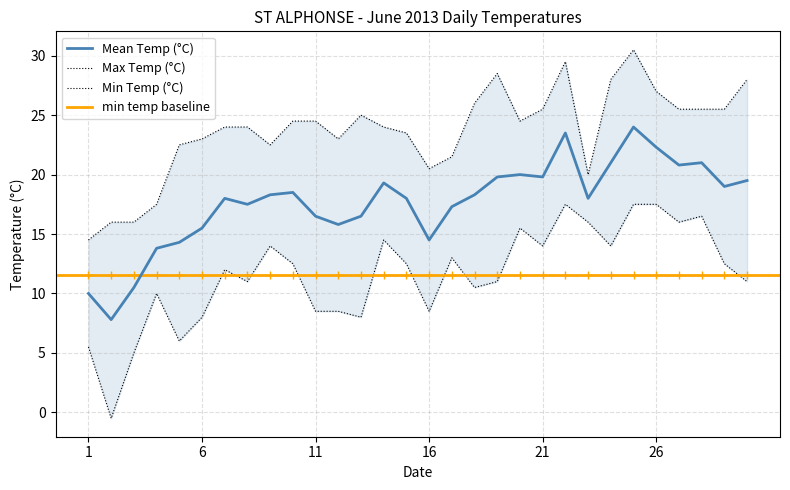

Reading left to right, transcribe all the data shown in this chart.

Mean Temp (°C): 10.0	7.8	10.5	13.8	14.3	15.5	18.0	17.5	18.3	18.5	16.5	15.8	16.5	19.3	18.0	14.5	17.3	18.3	19.8	20.0	19.8	23.5	18.0	21.0	24.0	22.3	20.8	21.0	19.0	19.5
Max Temp (°C): 14.5	16.0	16.0	17.5	22.5	23.0	24.0	24.0	22.5	24.5	24.5	23.0	25.0	24.0	23.5	20.5	21.5	26.0	28.5	24.5	25.5	29.5	20.0	28.0	30.5	27.0	25.5	25.5	25.5	28.0
Min Temp (°C): 5.5	-0.5	5.0	10.0	6.0	8.0	12.0	11.0	14.0	12.5	8.5	8.5	8.0	14.5	12.5	8.5	13.0	10.5	11.0	15.5	14.0	17.5	16.0	14.0	17.5	17.5	16.0	16.5	12.5	11.0